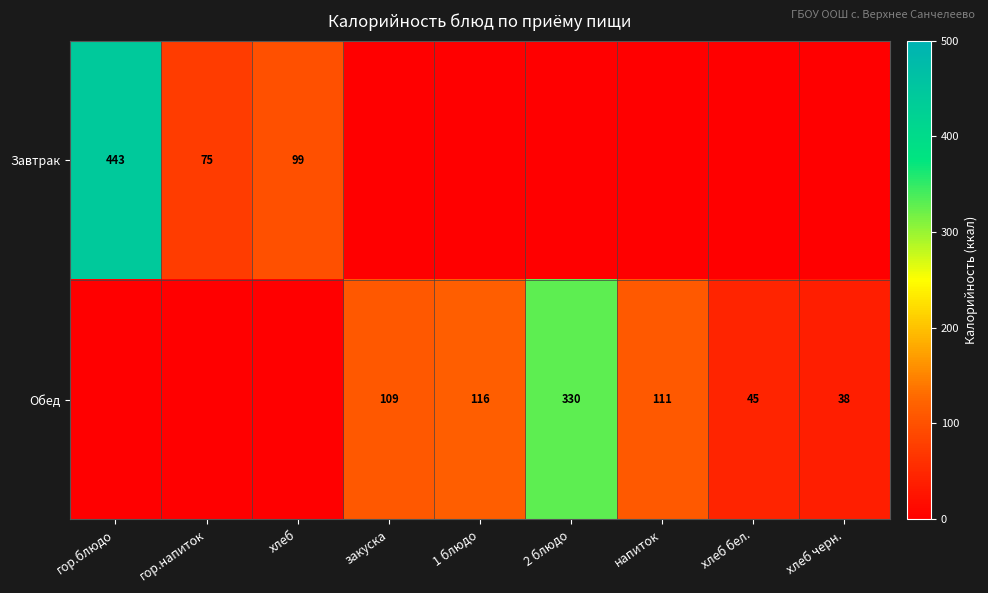

At which category does the chart reach its minimum across all series?

закуска